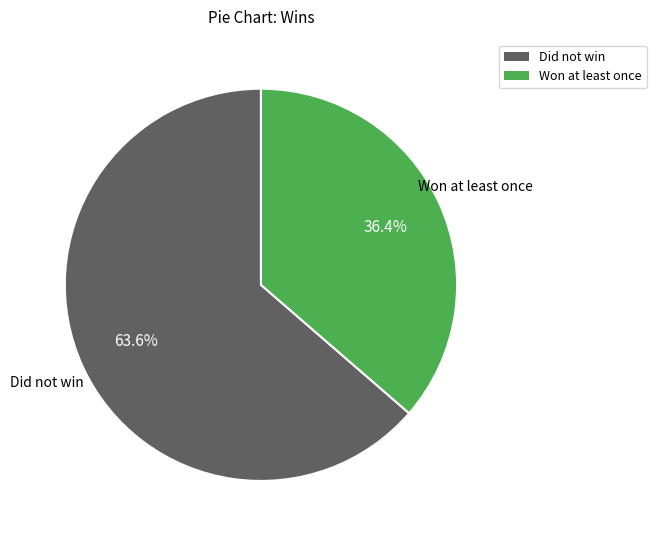

Is there any slice that represents more than half of the pie?

Yes